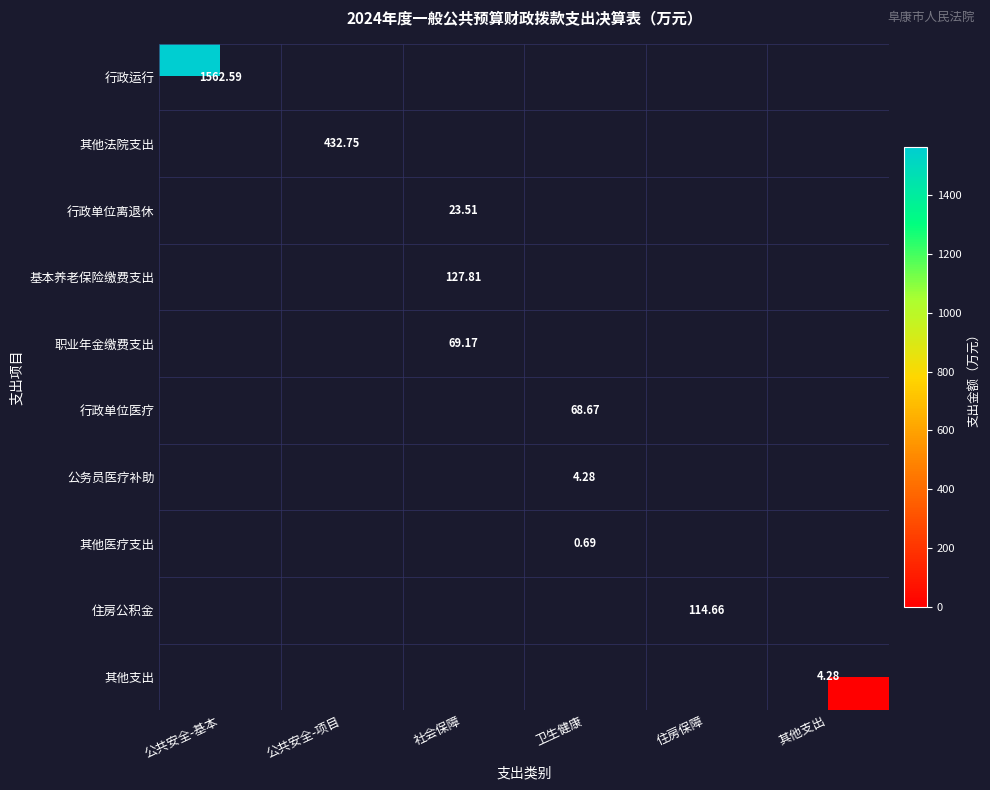

True or false: 其他法院支出 has a value of 579.5 at 公共安全-项目.

False